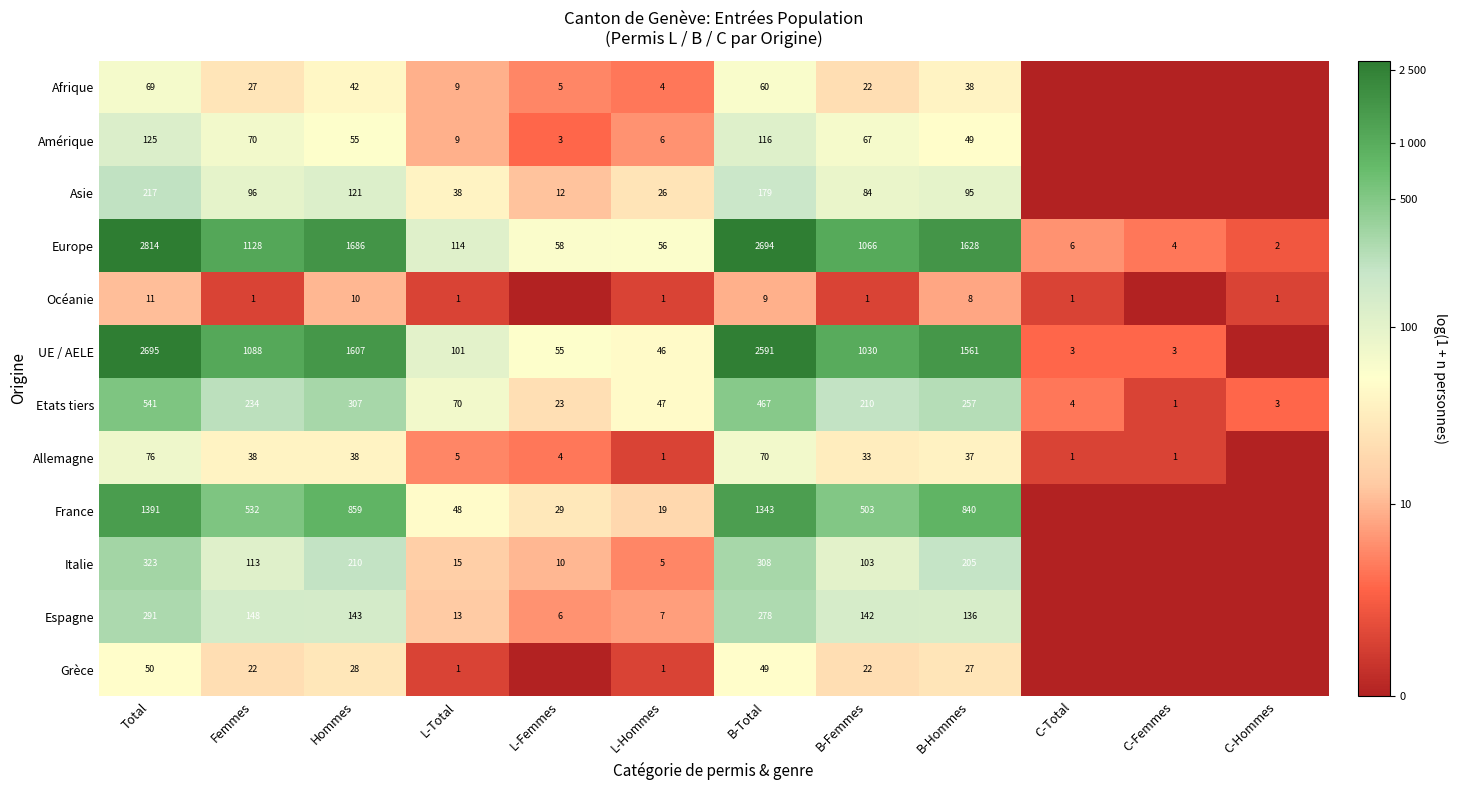

What is the difference between the highest and lowest values at B-Hommes?

1620